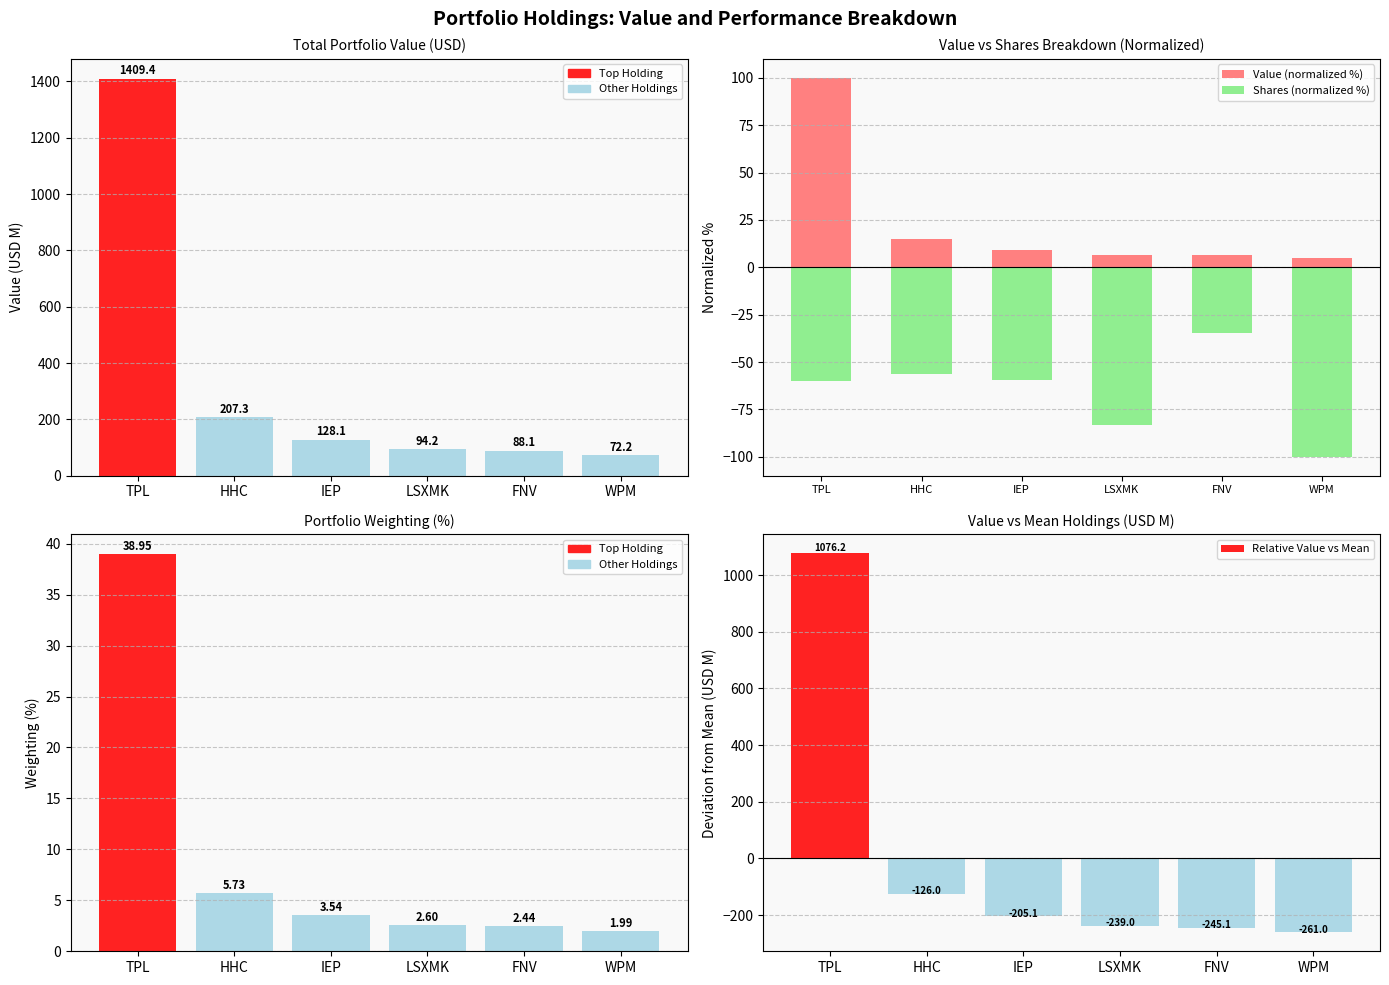

Which has a higher value, TPL or HHC?

TPL